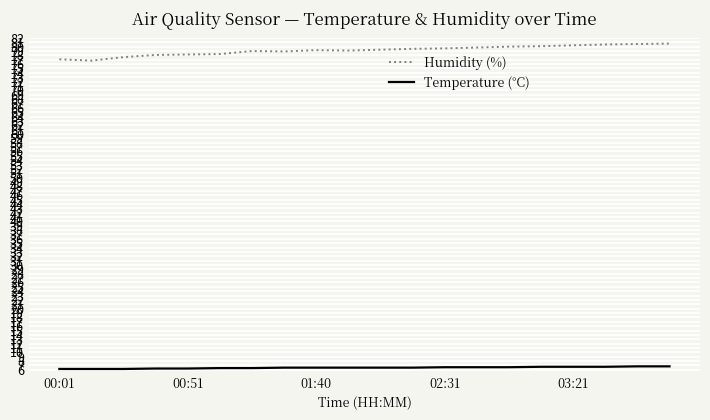

True or false: Humidity (%) and Temperature (°C) intersect in this chart.

False